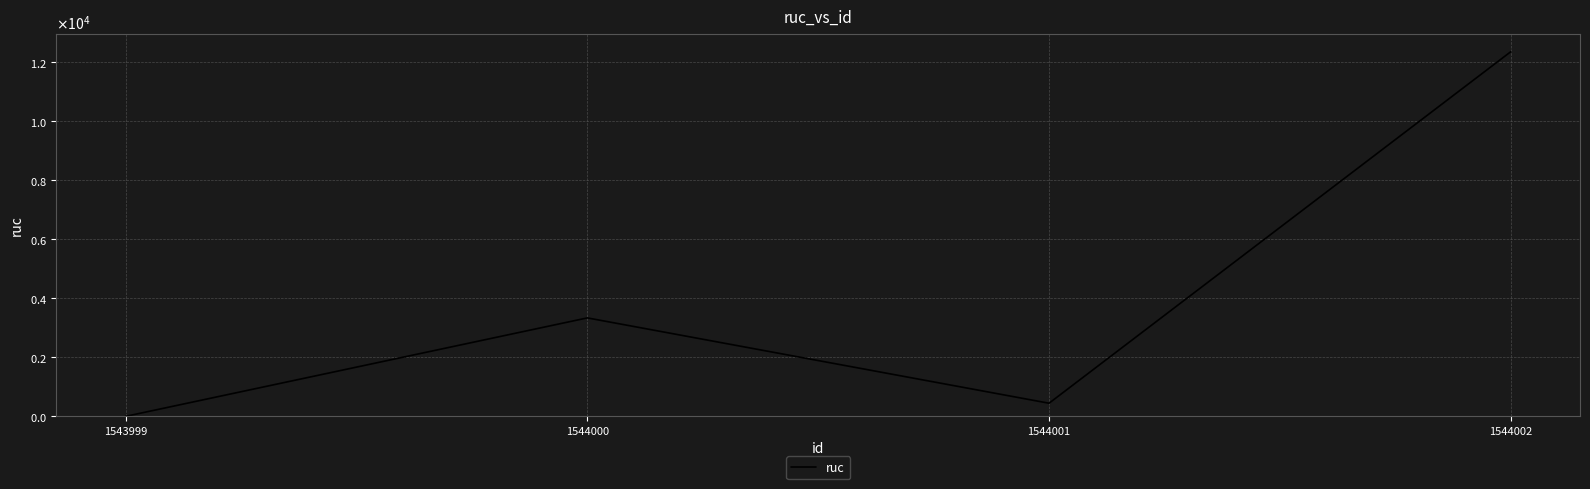

Does the chart display data point markers on the line(s)?

No